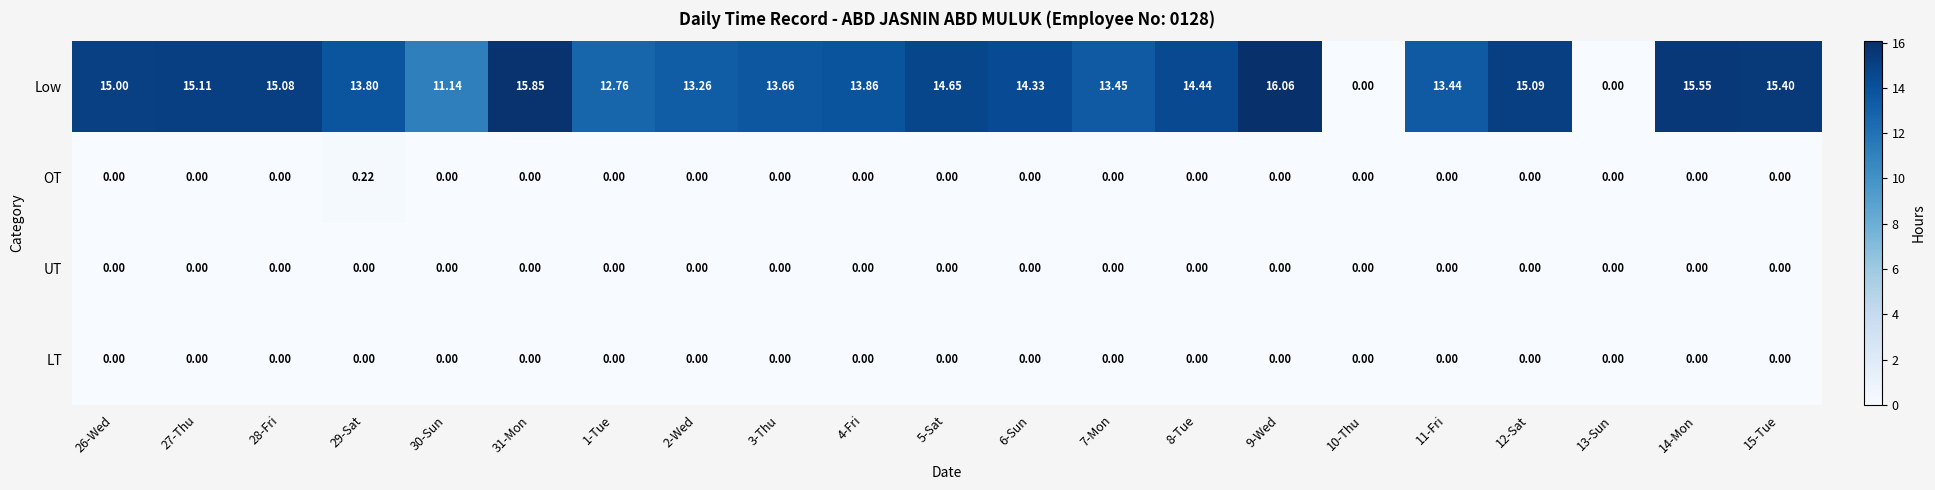

What is the maximum value shown in the chart?

16.1